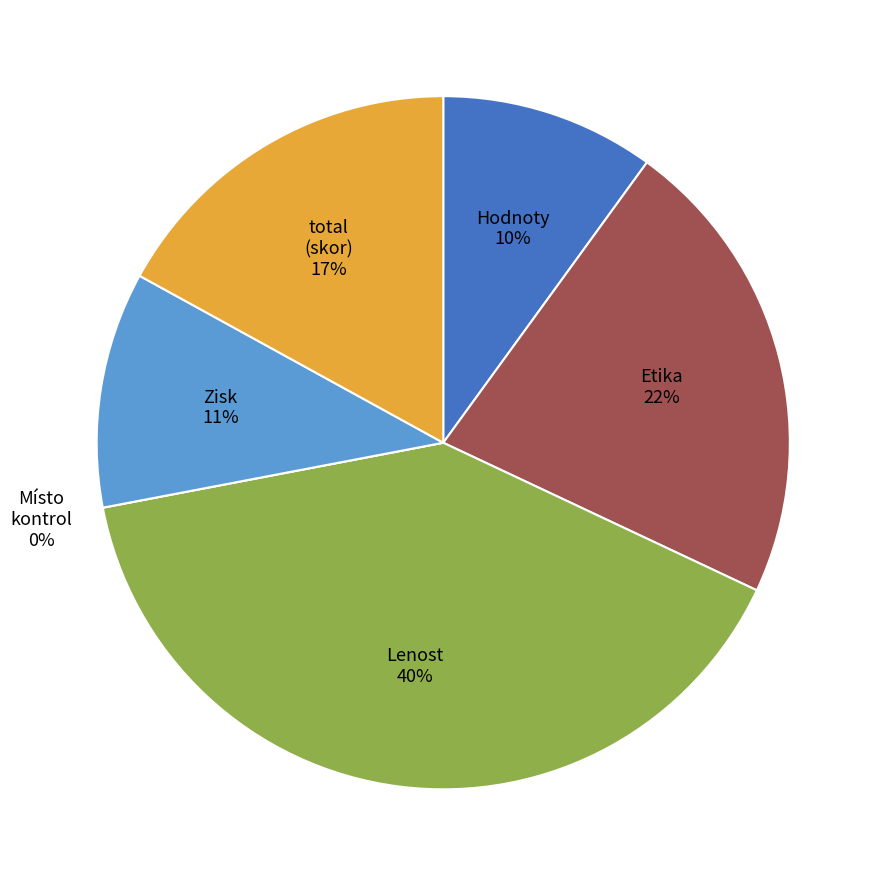

What is the largest slice in the pie chart?

Lenost